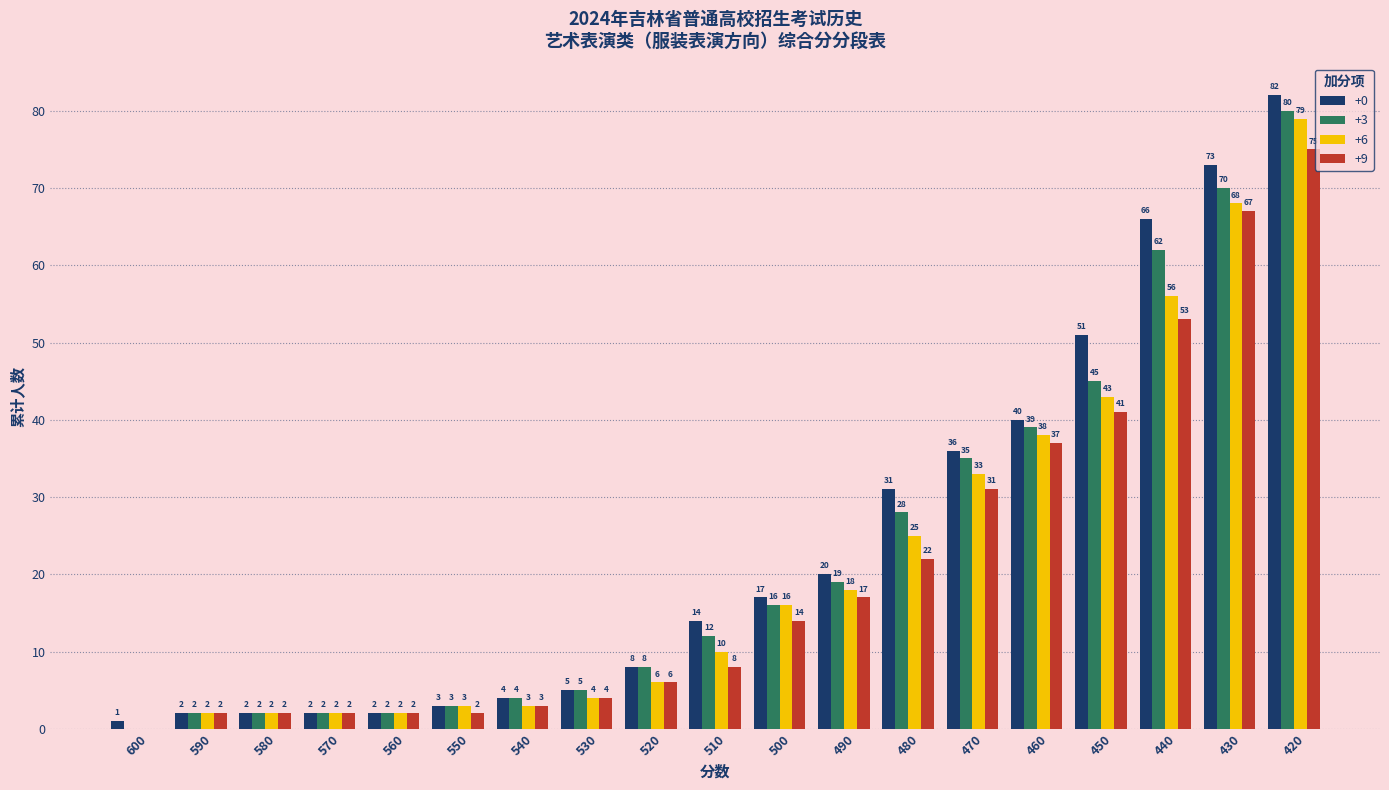

What is the total value across all series at 470?

135